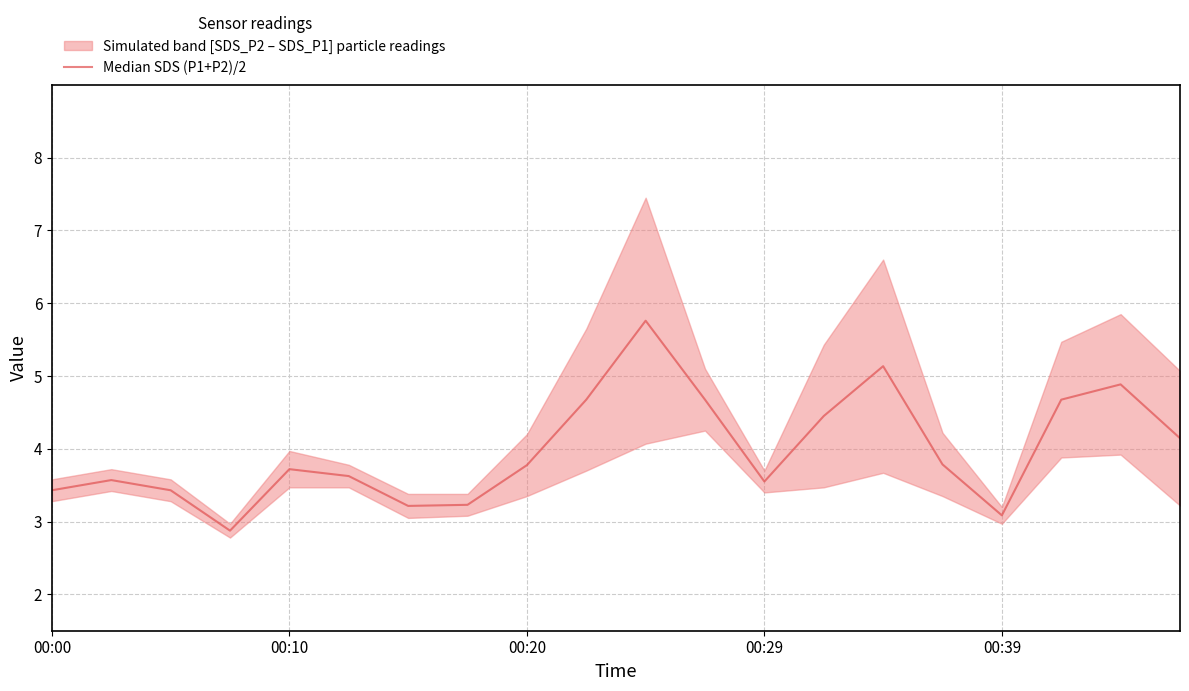

How many lines are shown in the chart?

1